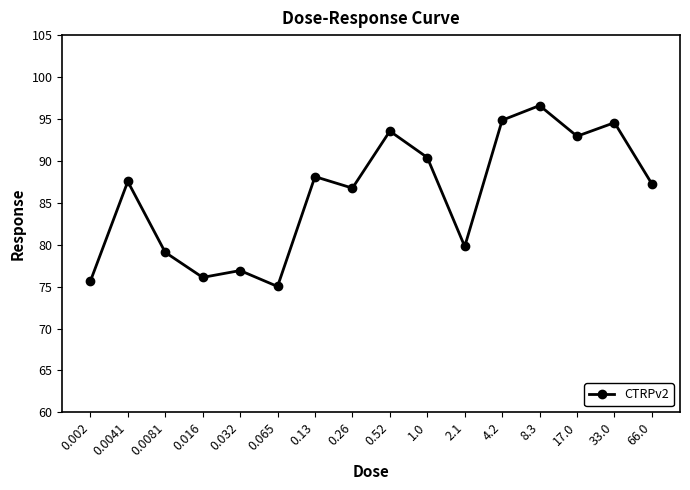

What position from the left is 0.26?

8